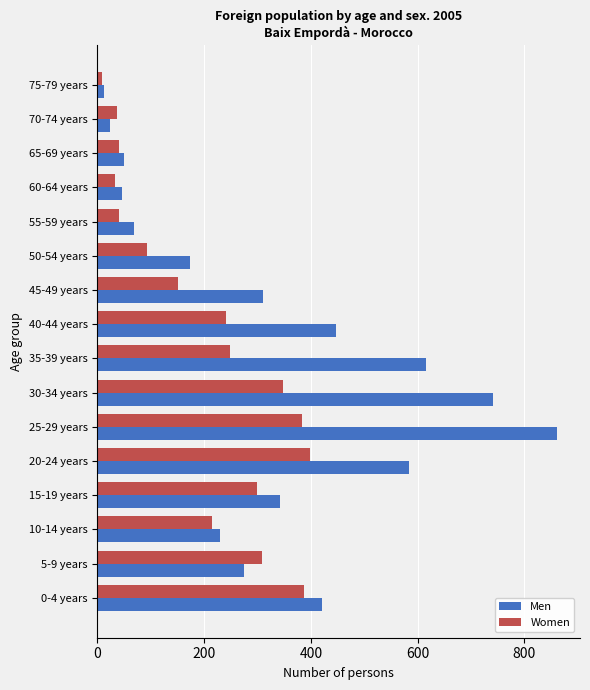

What is the sum of all Women values?

3237